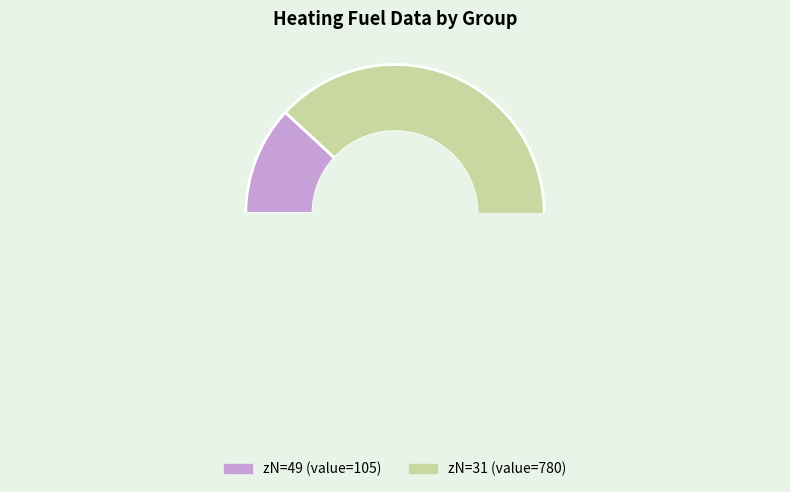

Which has a higher value, 49 or 31?

31